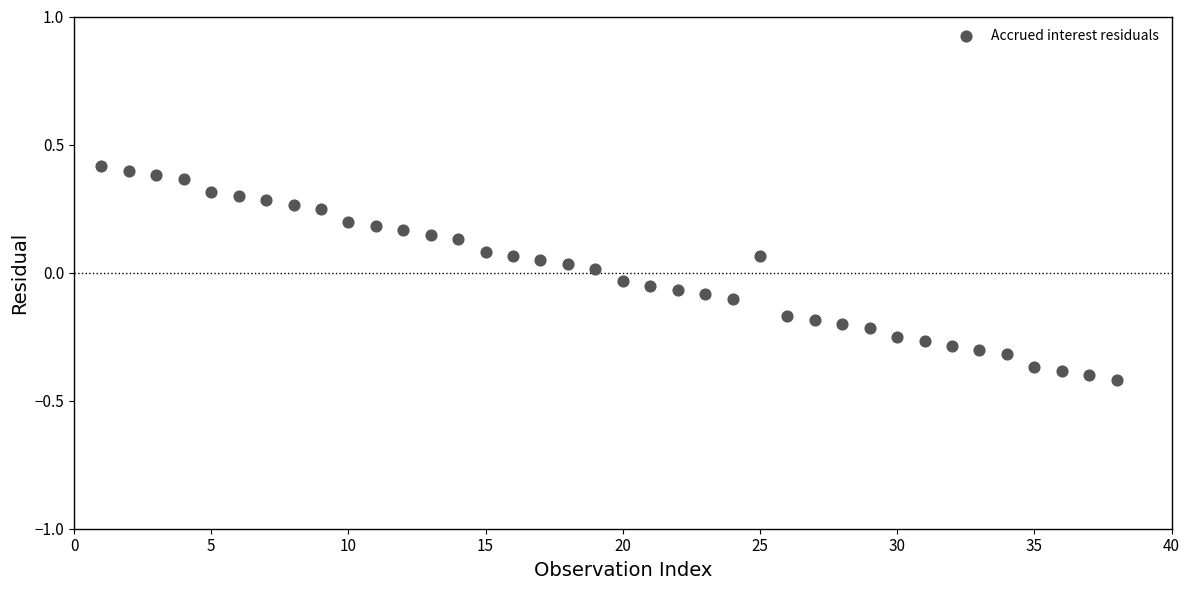

What is the range of Y values (max minus min)?

0.8